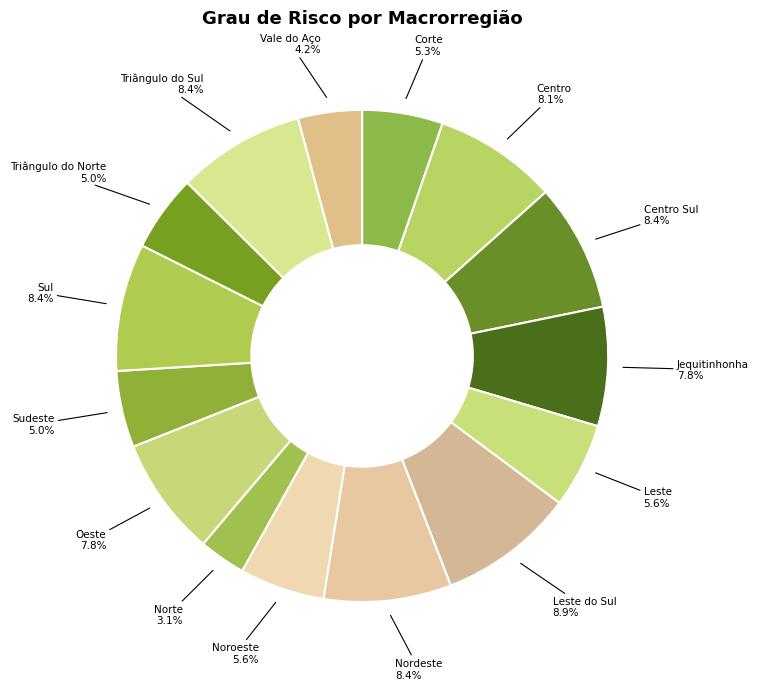

To the nearest percent, what is the difference between the Norte and Nordeste slice percentages?

5%